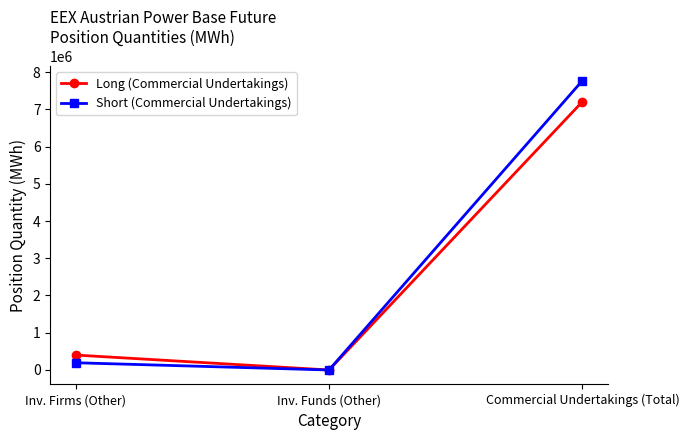

What is the difference between the Long (Commercial Undertakings) values at Inv. Firms (Other) and Commercial Undertakings (Total)?

6803772